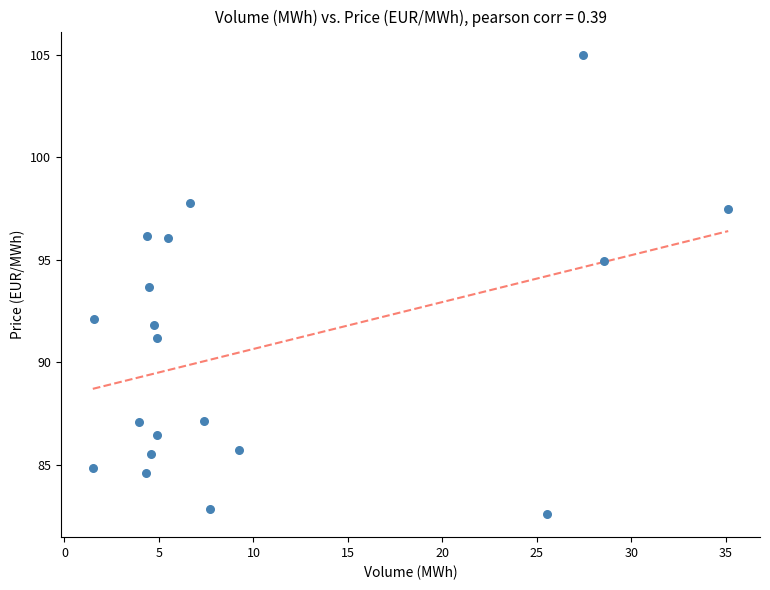

What is the range of Y values (max minus min)?

22.4